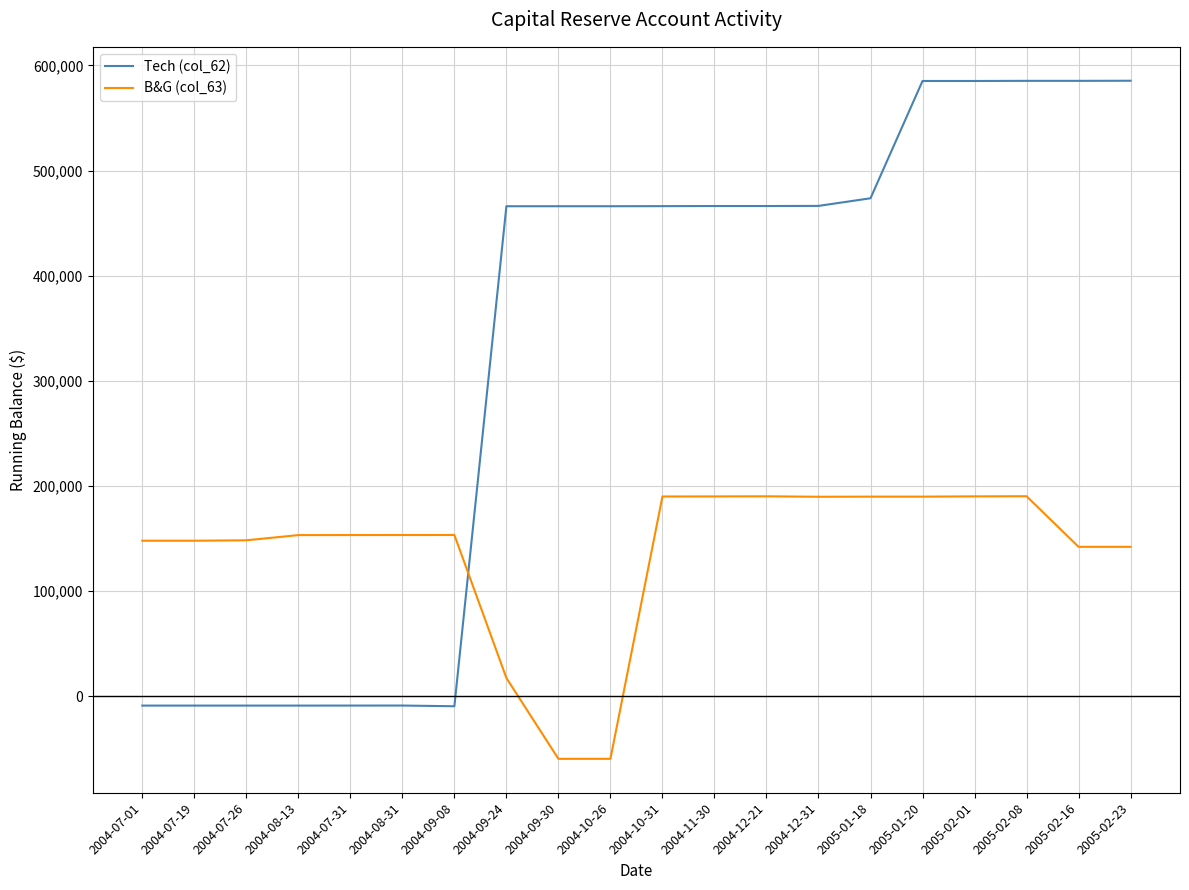

Is it true that B&G (col_63) equals 108051.4 at 2005-01-18?

False